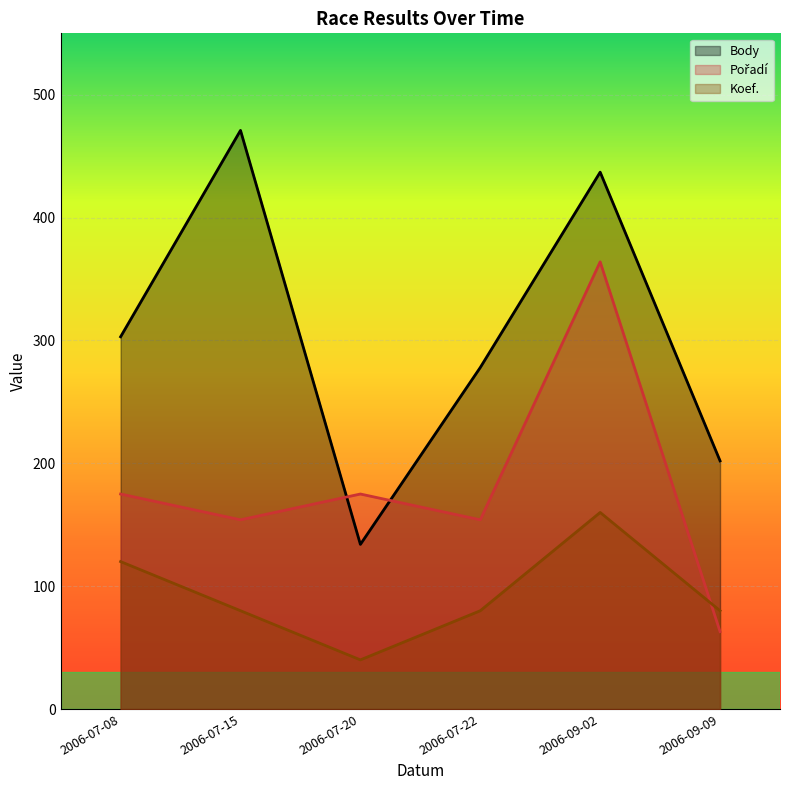

Which series ends up on top after the final intersection of Koef. and Pořadí?

Koef.